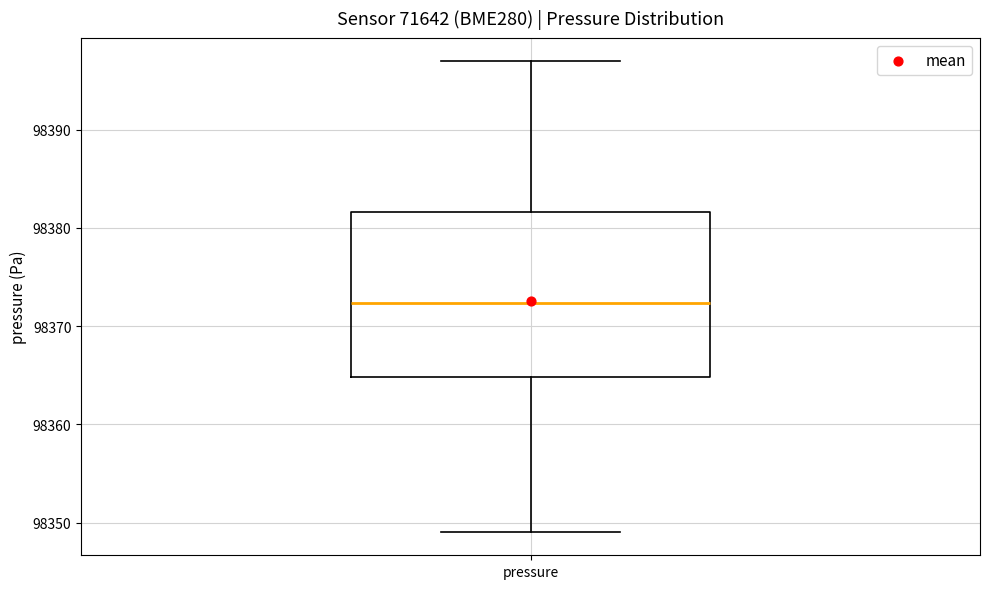

Read this box plot against the y-axis: the position of the median line, the range covered by the box, and the ends of both whiskers. The values are not printed on the chart, so give them approximately, as read against the axis.

median 98372, box 98365 to 98382, whiskers 98349 to 98397